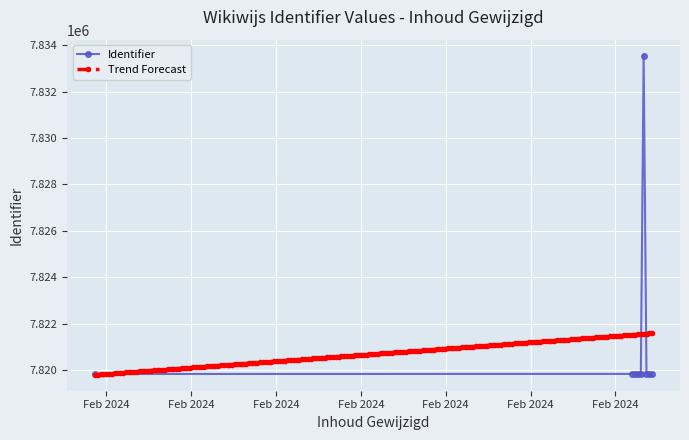

Rank the categories by value from highest to lowest.

2024-02-12 11:00:10, 2024-02-12 11:00:10, 2024-02-12 11:00:10, 2024-02-12 11:00:10, 2024-02-12 11:00:10, 2024-02-12 11:00:10, 2024-02-12 11:00:10, 2024-02-12 11:00:10, 2024-02-12 10:53:52